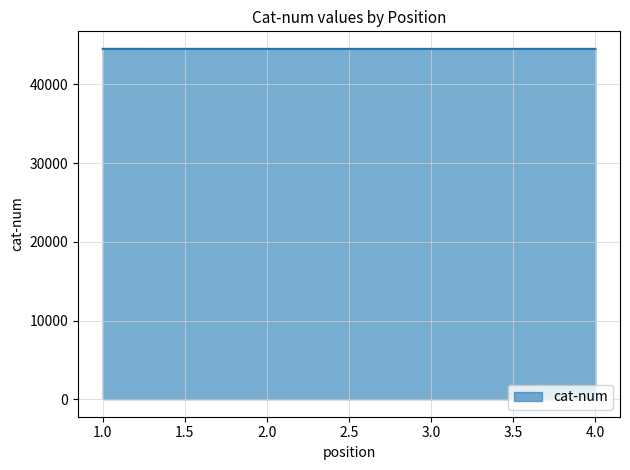

What is the smallest value displayed?

44513